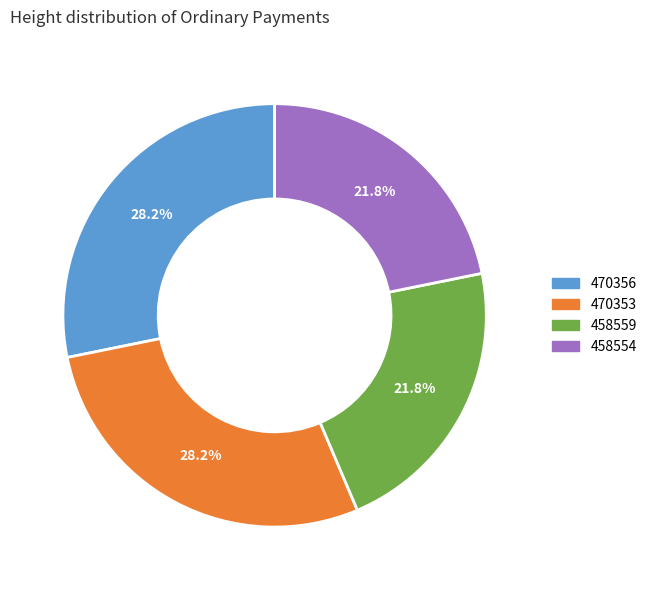

To the nearest percent, what is the difference between the largest and smallest slice percentages?

6%